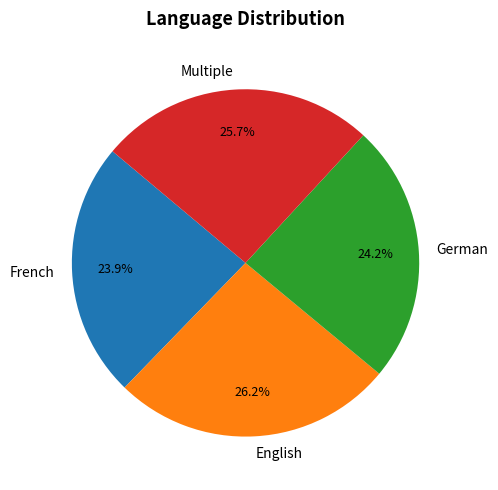

To the nearest percent, what is the combined percentage of German and French?

48%